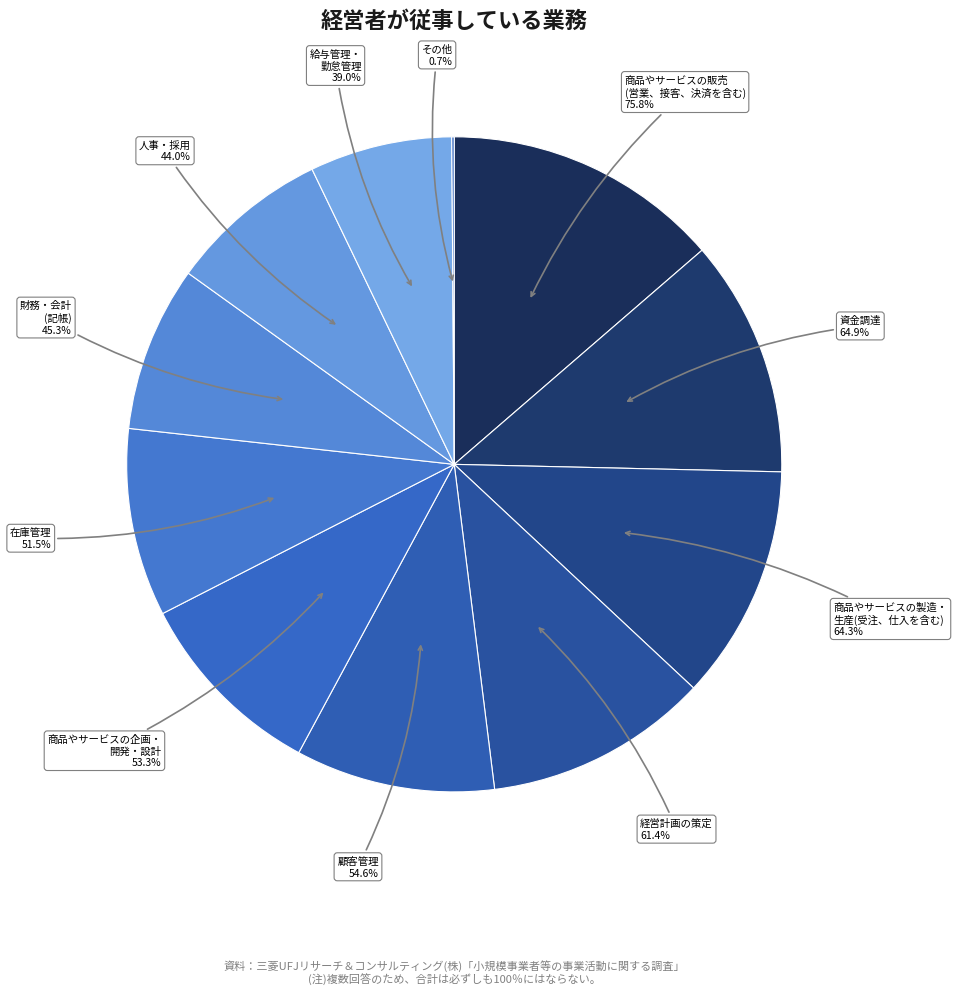

Is it true that 人事・採用 is 1% of the pie?

False